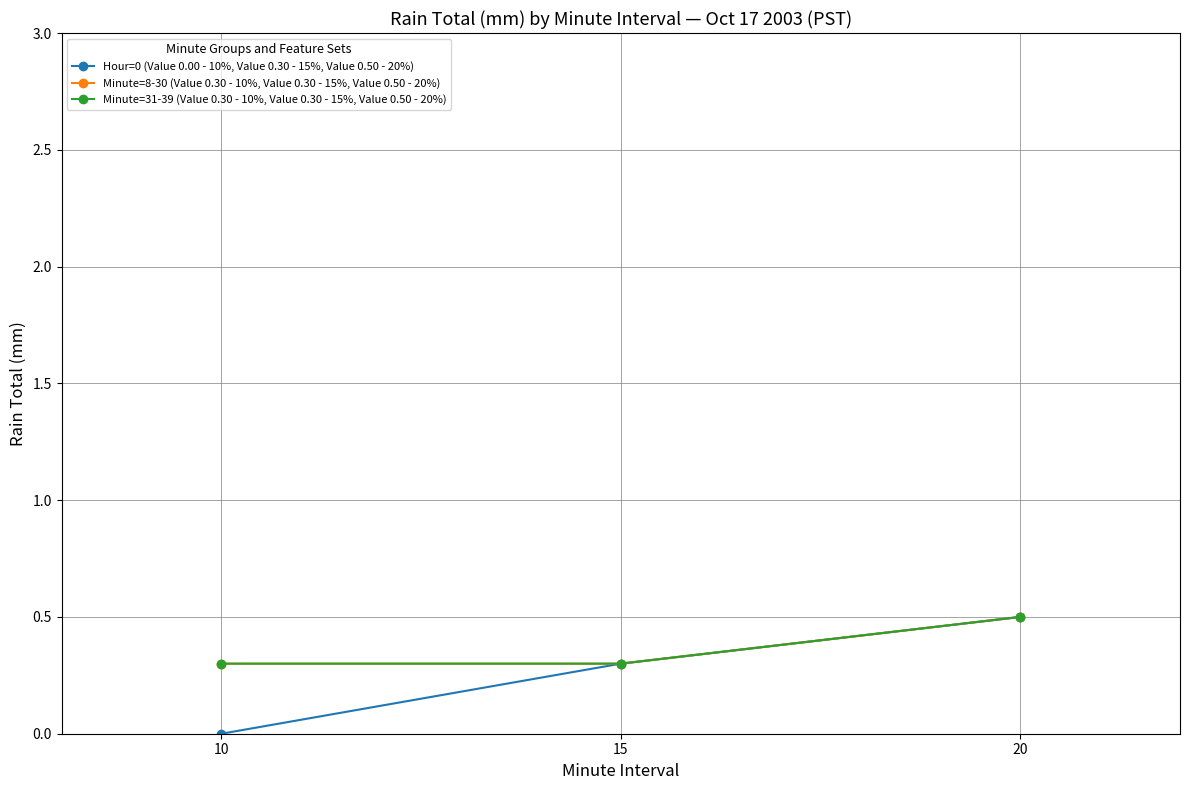

Is this an area chart (filled region under the line)?

No